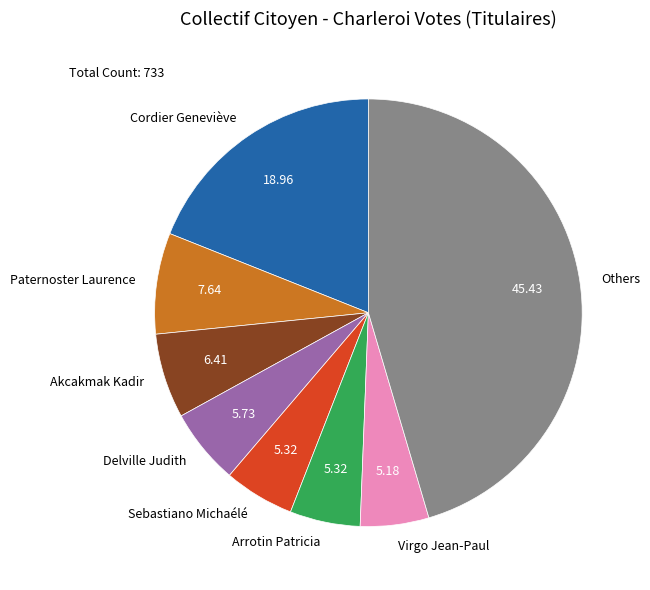

Between Delville Judith and Akcakmak Kadir, which is larger?

Akcakmak Kadir